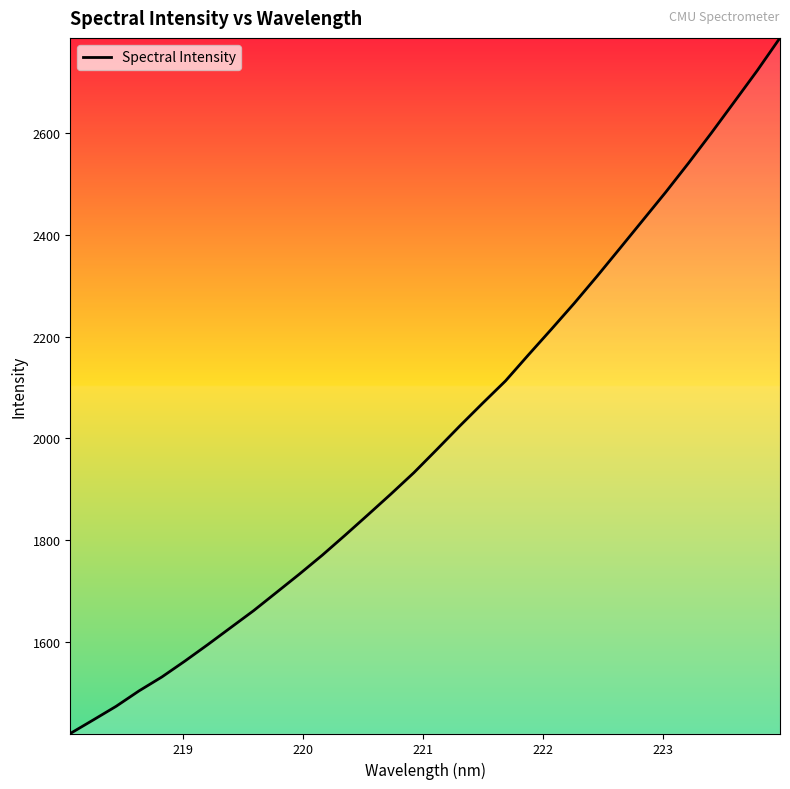

Does the chart have visible grid lines?

No